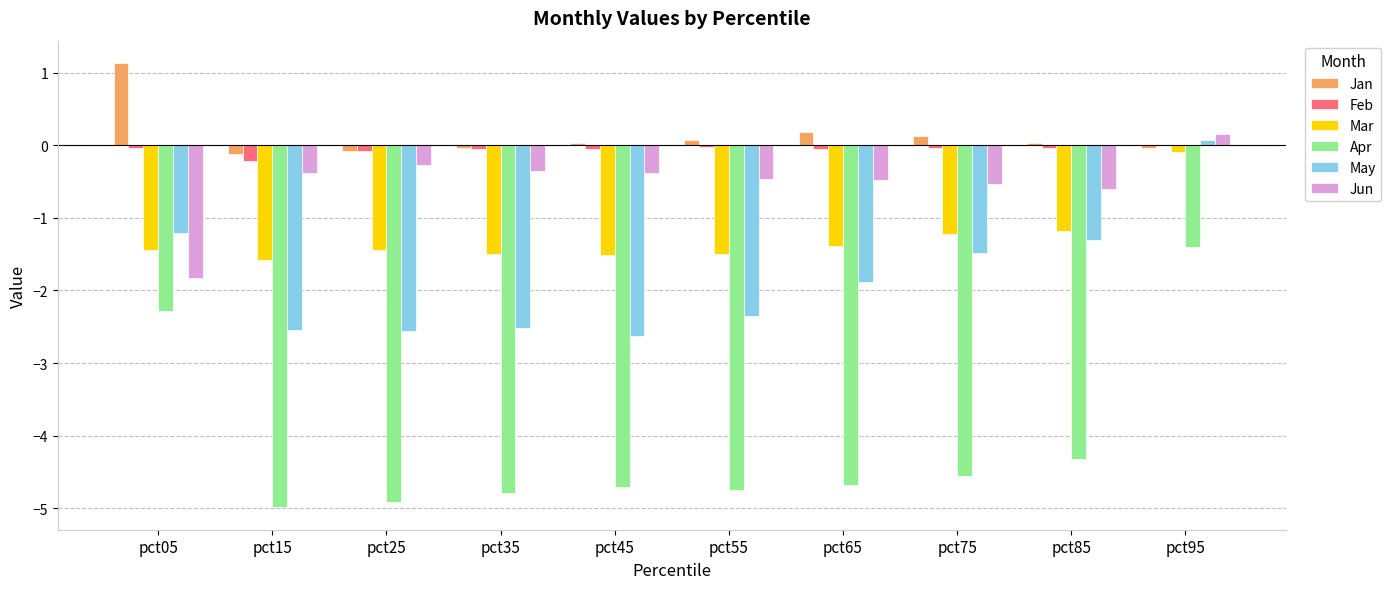

Are the bars horizontal?

No